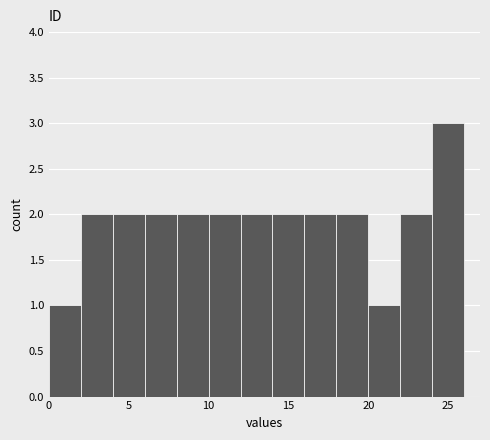

Reading left to right, list every bar in this chart as the range it spans on the x-axis followed by its height. The values are not printed on the chart, so give them approximately, as read against the axis.

0 to 2: 1
2 to 4: 2
4 to 6: 2
6 to 8: 2
8 to 10: 2
10 to 12: 2
12 to 14: 2
14 to 16: 2
16 to 18: 2
18 to 20: 2
20 to 22: 1
22 to 24: 2
24 to 26: 3